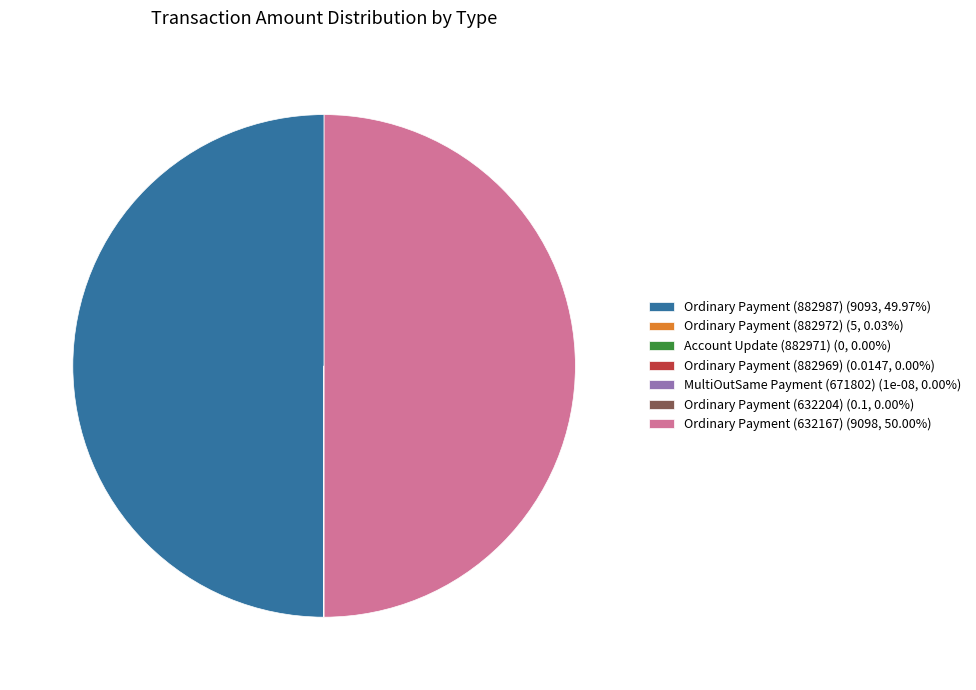

Does Ordinary Payment (882972) account for over 50% of the chart?

No